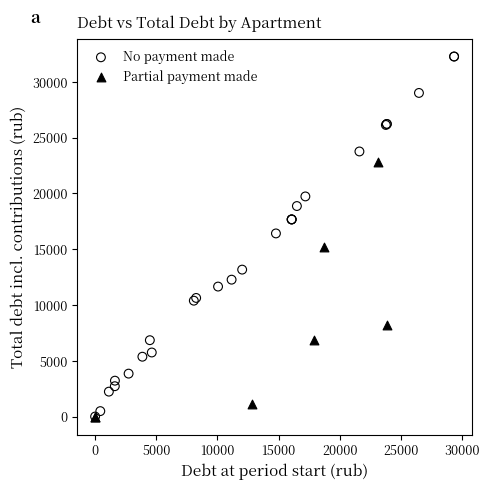

Which series has the widest spread of Y values?

No payment made